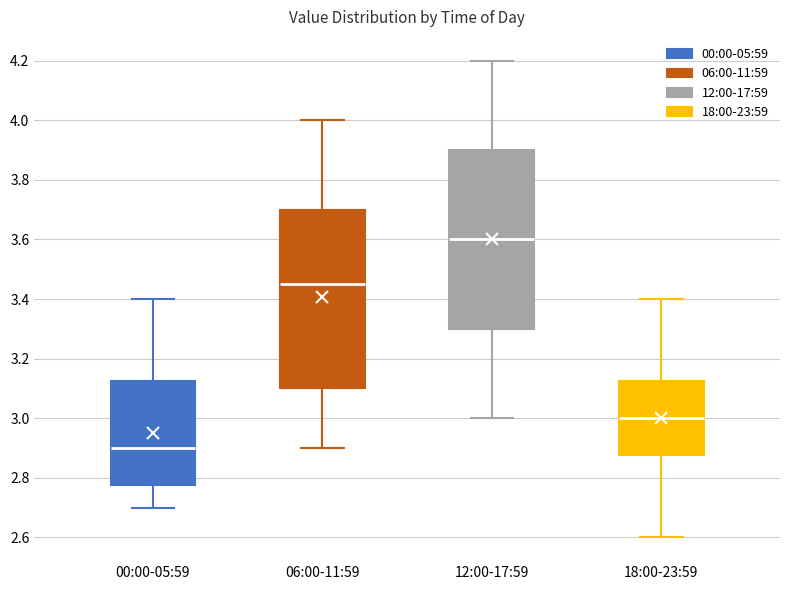

Reading left to right, read every box against the y-axis: the position of its median line, the range the box covers, and the ends of its whiskers. The values are not printed on the chart, so give them approximately, as read against the axis.

00:00-05:59: median 2.90, box 2.78 to 3.12, whiskers 2.70 to 3.40
06:00-11:59: median 3.46, box 3.10 to 3.70, whiskers 2.90 to 4.00
12:00-17:59: median 3.60, box 3.30 to 3.90, whiskers 3.00 to 4.20
18:00-23:59: median 3.00, box 2.88 to 3.12, whiskers 2.60 to 3.40